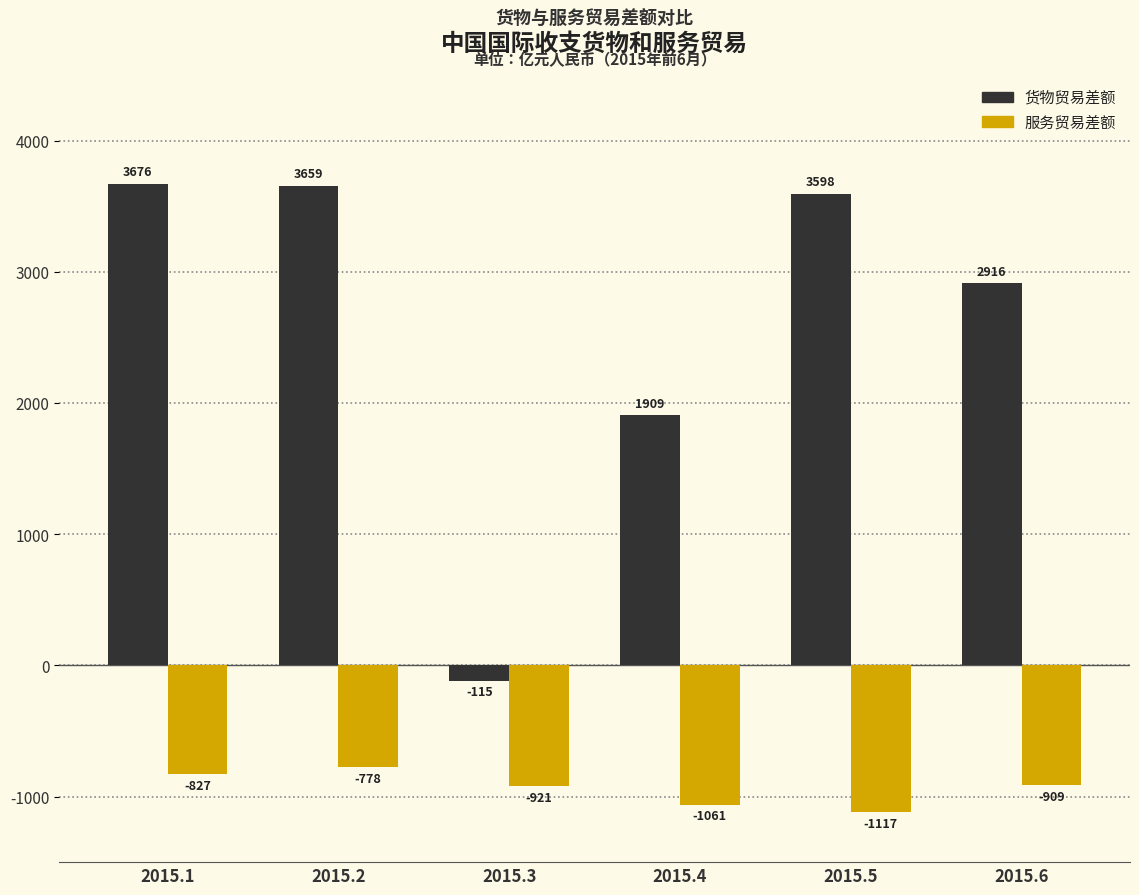

Where does the 货物贸易差额 series first go above 3597?

2015.1